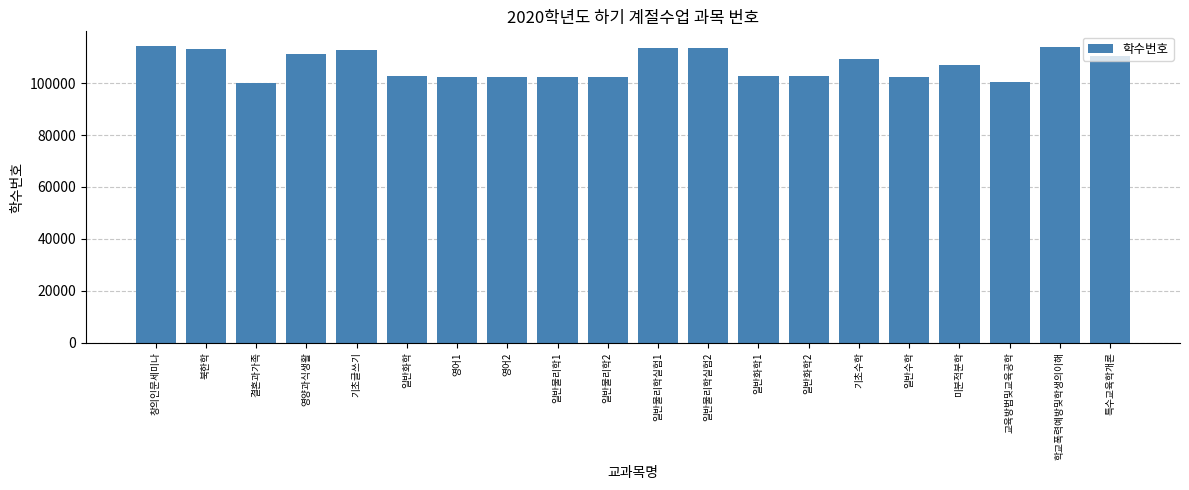

How many data points are less than 106971?

10